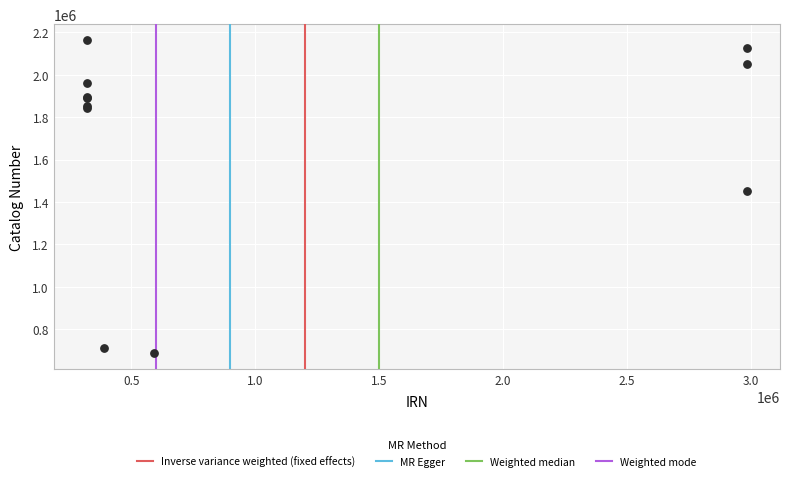

What Y value in the scatter plot is closest to 1424873?

1450163